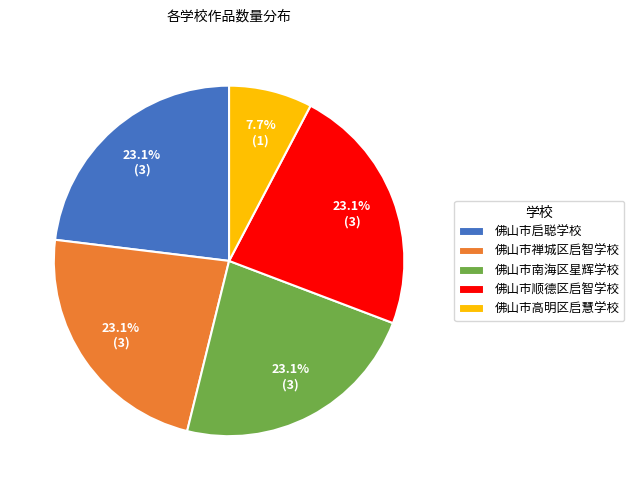

What is the ratio of the value at 佛山市禅城区启智学校 to the value at 佛山市高明区启慧学校?

3.0